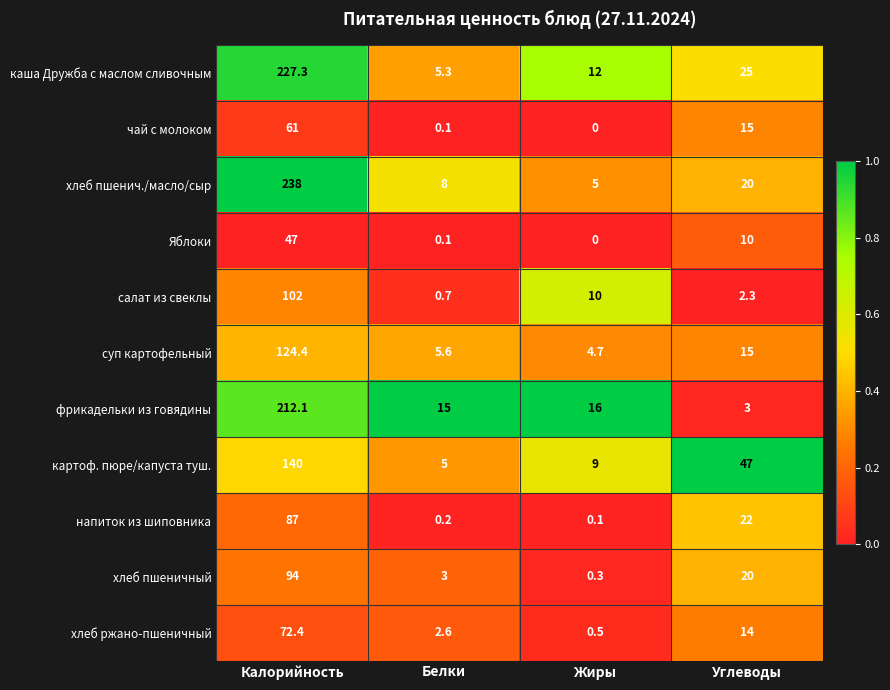

How many categories are shown in the chart?

4